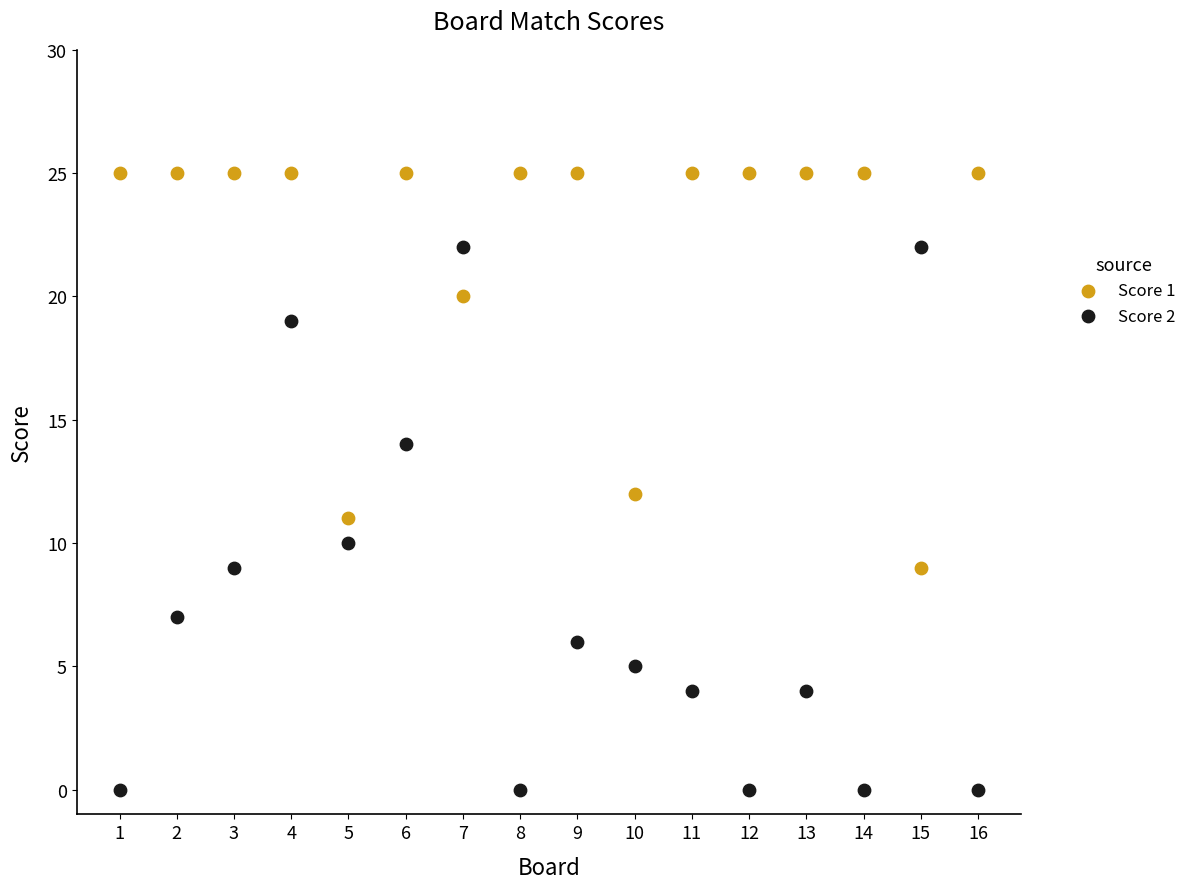

Which series has the widest spread of Y values?

Score 2